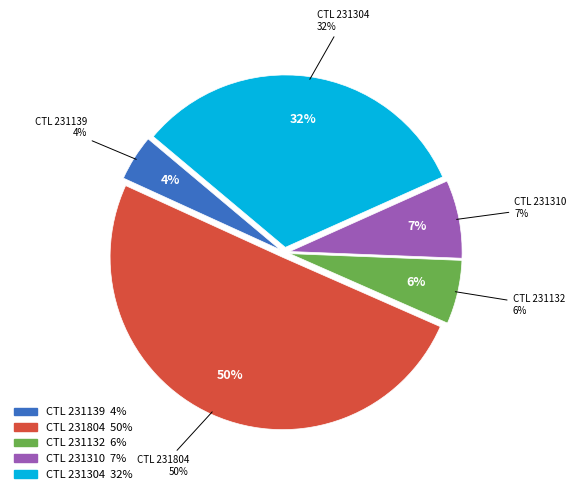

To the nearest percent, what is the difference between the 231804 and 231304 slice percentages?

18%